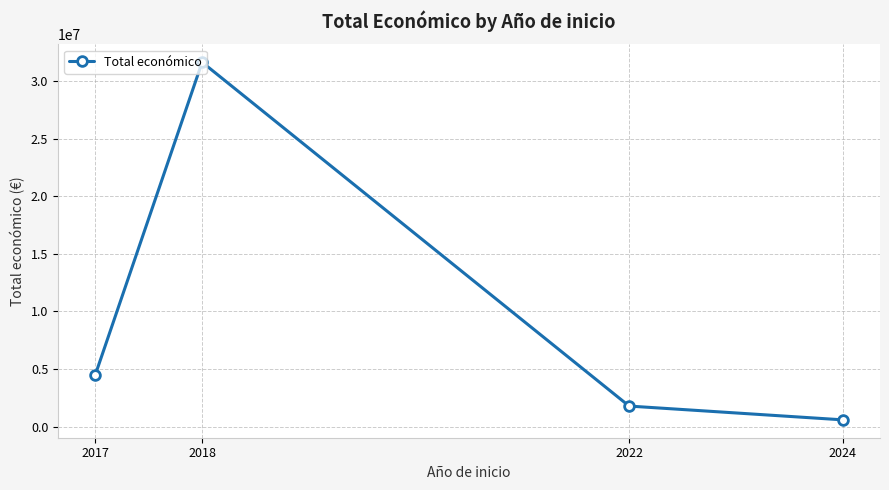

True or false: there are more than 0 points higher than both neighbors.

True